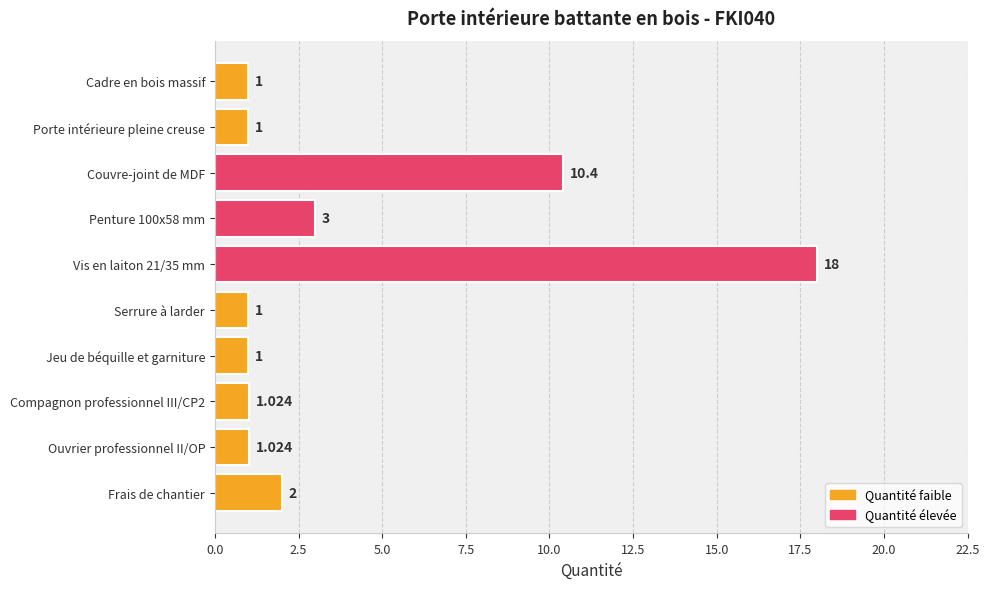

Are the bars horizontal?

Yes